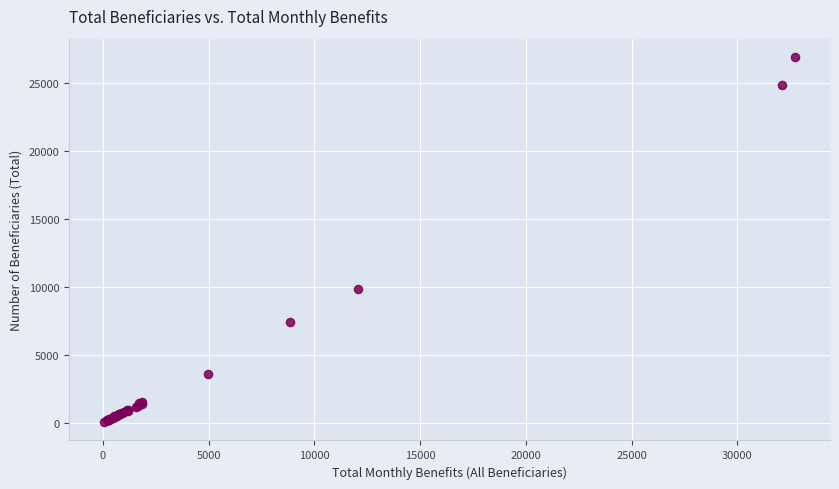

What Y value in the scatter plot is closest to 13480?

9825